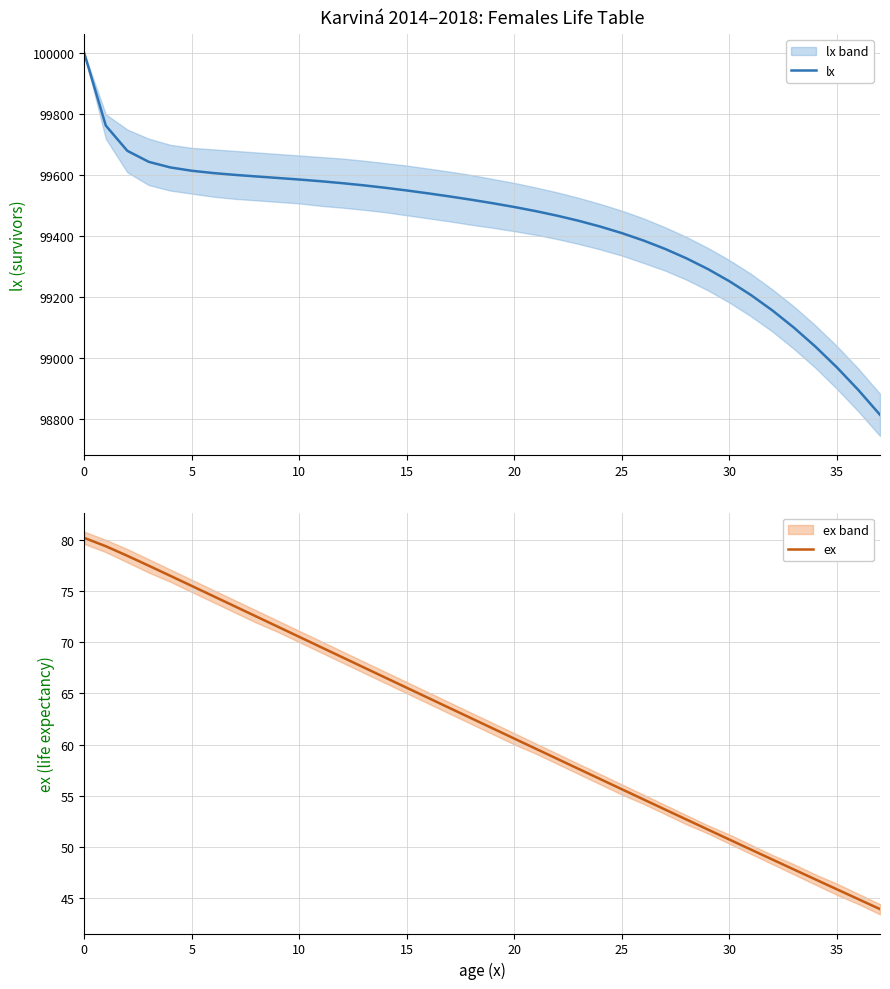

At which label is ex closest to 62?

19